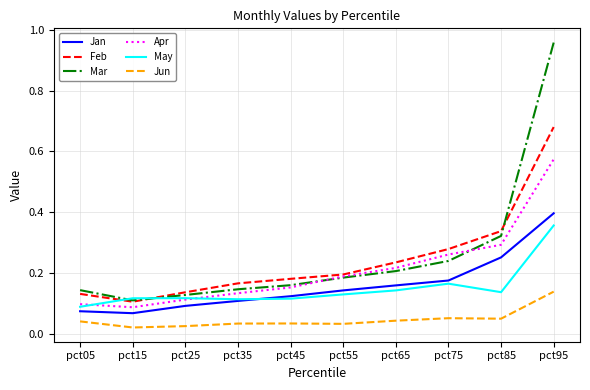

At which label does May reach its peak?

pct95